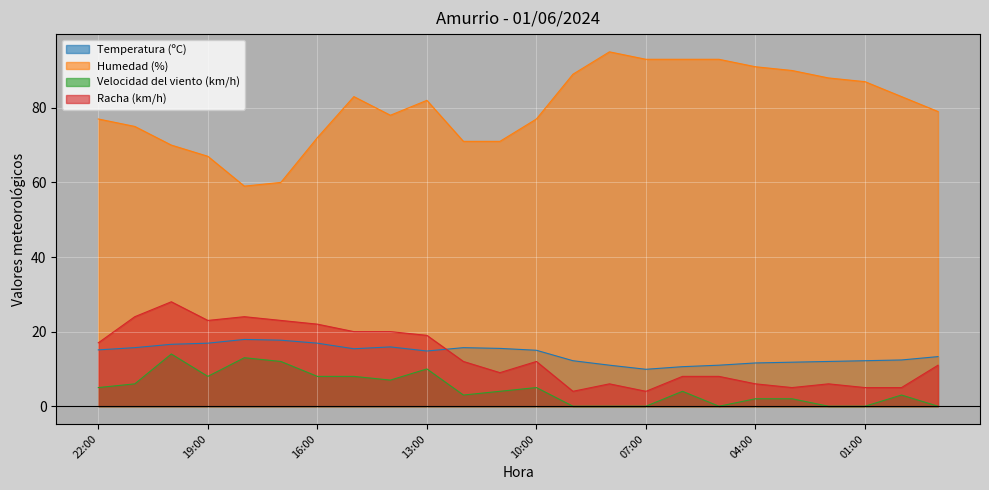

Which series has the largest range (max minus min)?

Humedad (%)